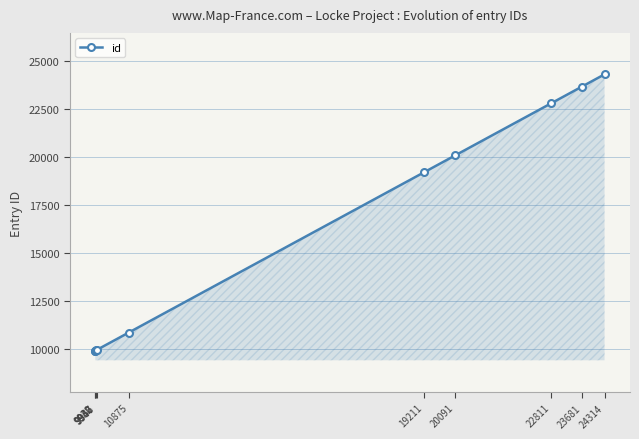

What is the difference between the maximum and minimum values?

14384